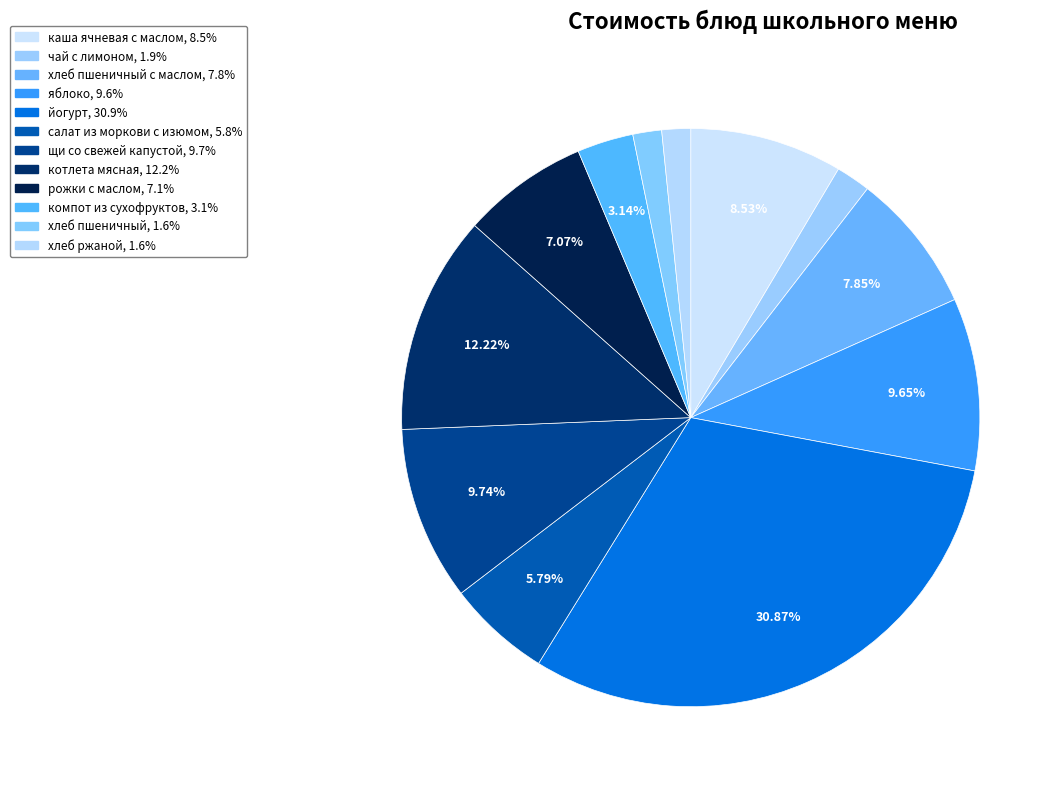

Count the number of slices in the pie.

12